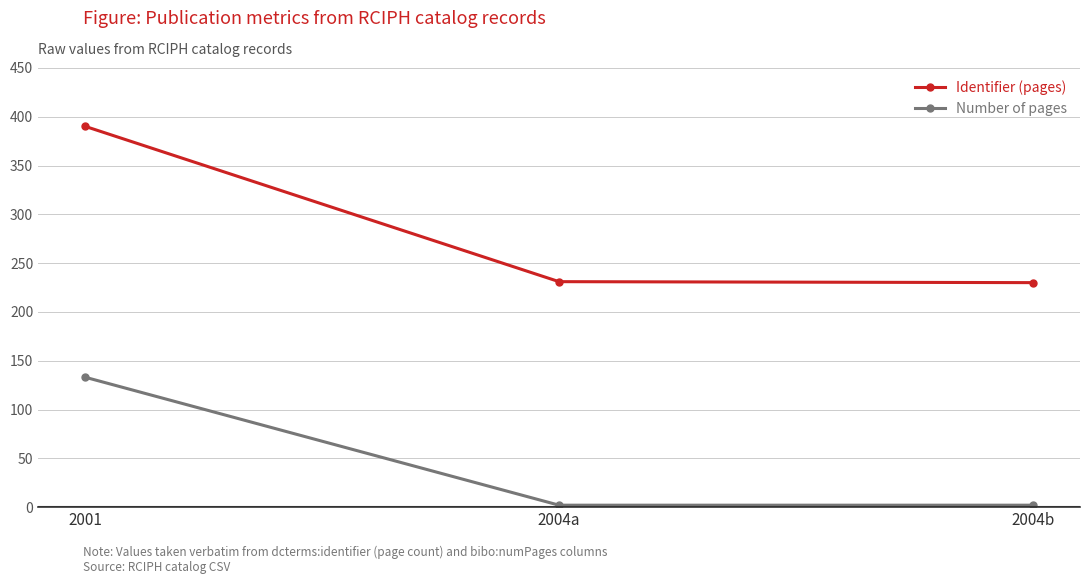

What is the difference between the maximum and second lowest values in the Identifier (pages) series?

159